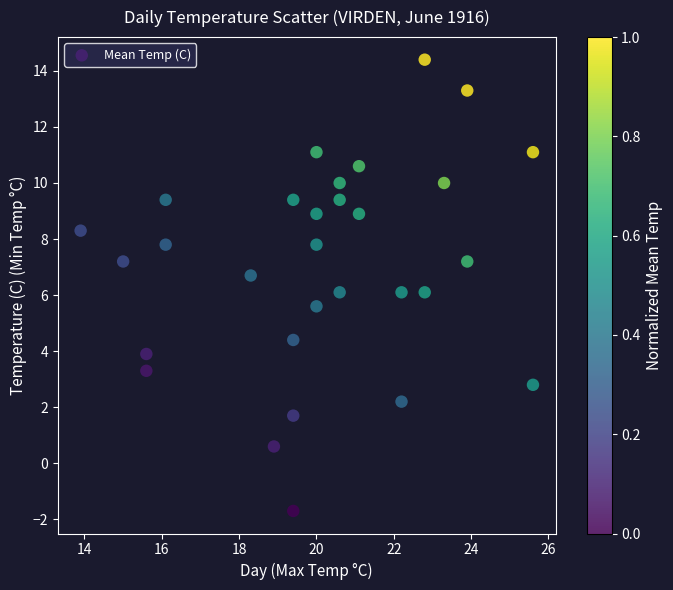

What is the range of X values (max minus min)?

11.7